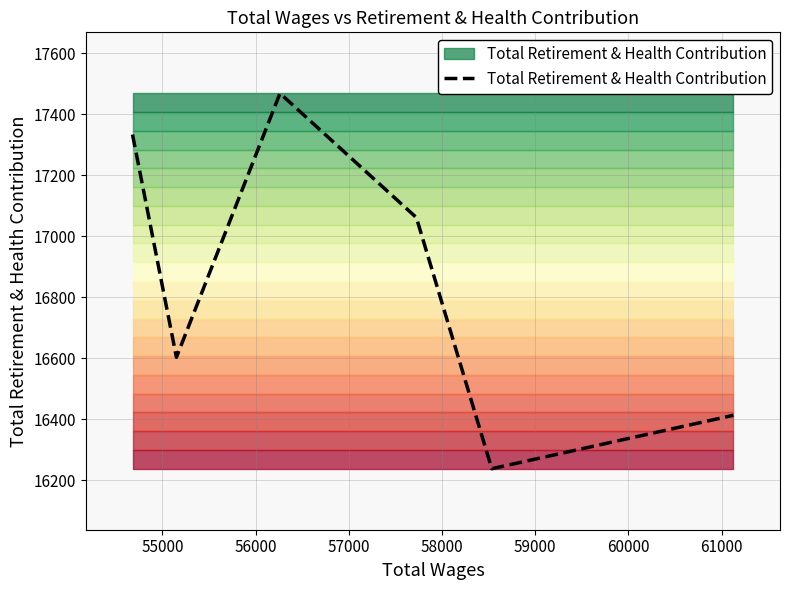

What is the difference between the maximum and minimum values?

1230